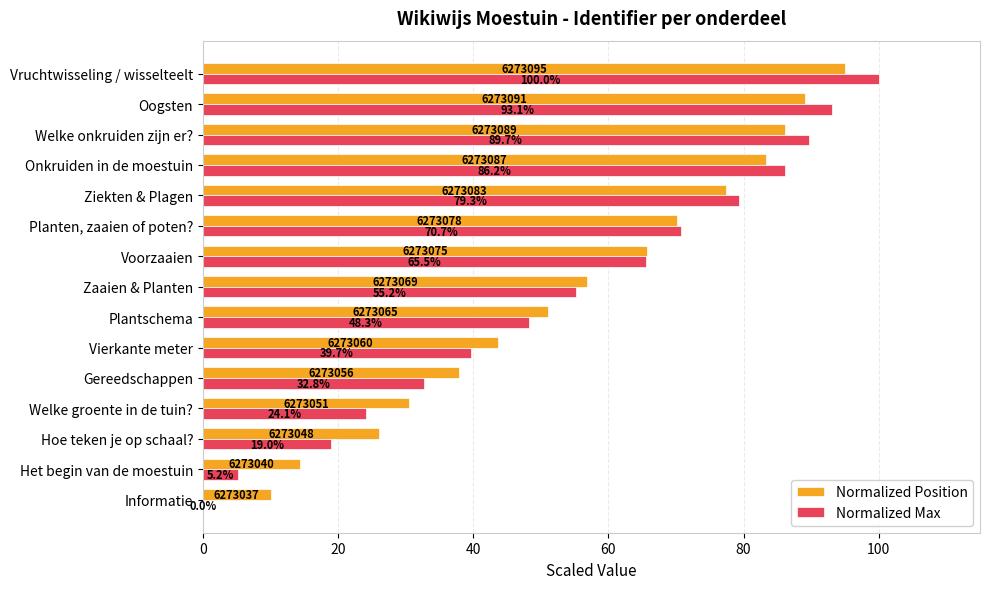

At which label is Normalized Position closest to 52?

Plantschema